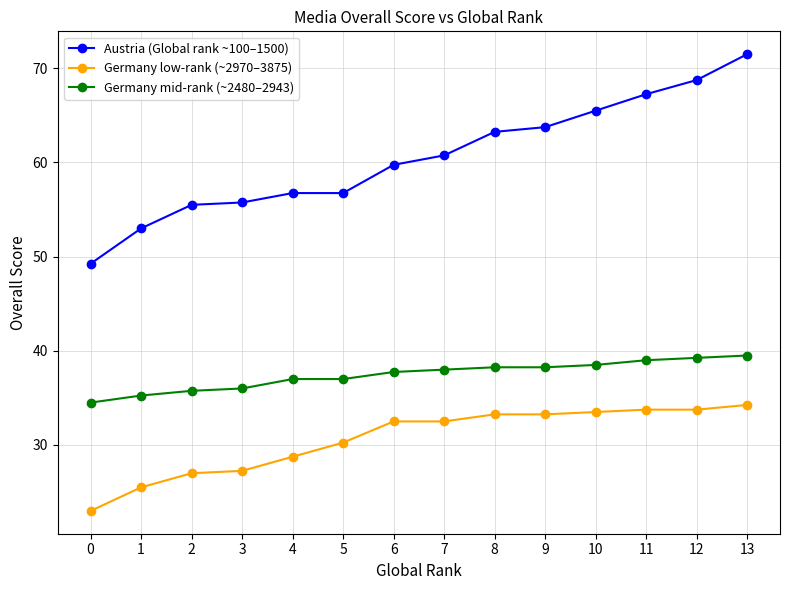

The value of Germany mid-rank (~2480–2943) at 2 is 35.8. True or false?

True